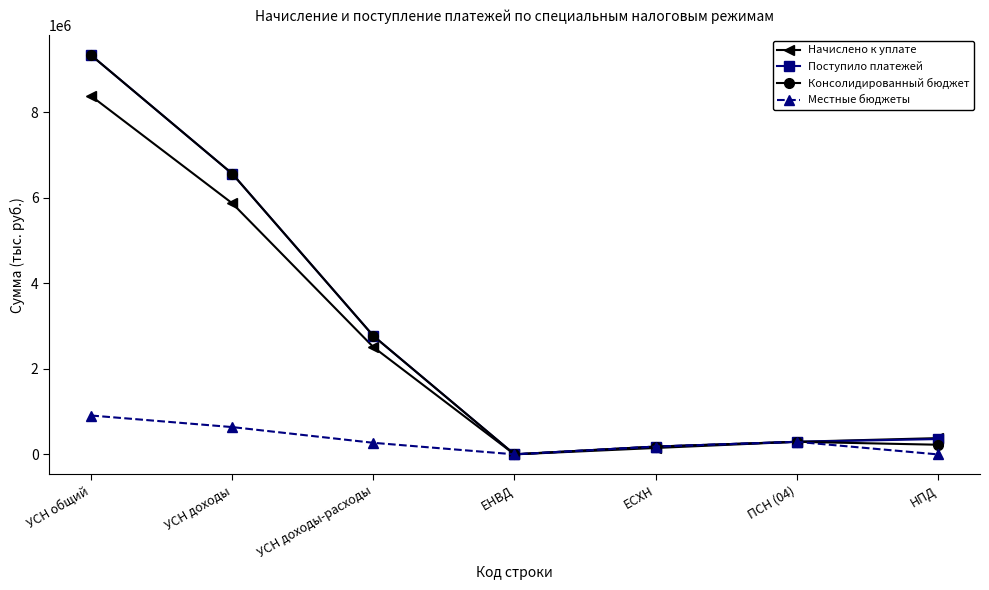

What is the total value across all series at ПСН (04)?

1176934